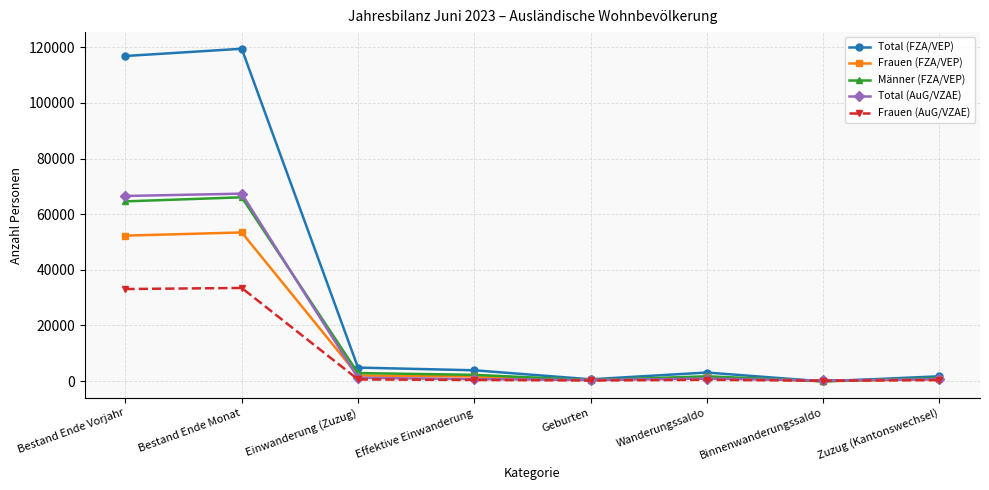

How many values in the Frauen (AuG/VZAE) series are below 427?

4